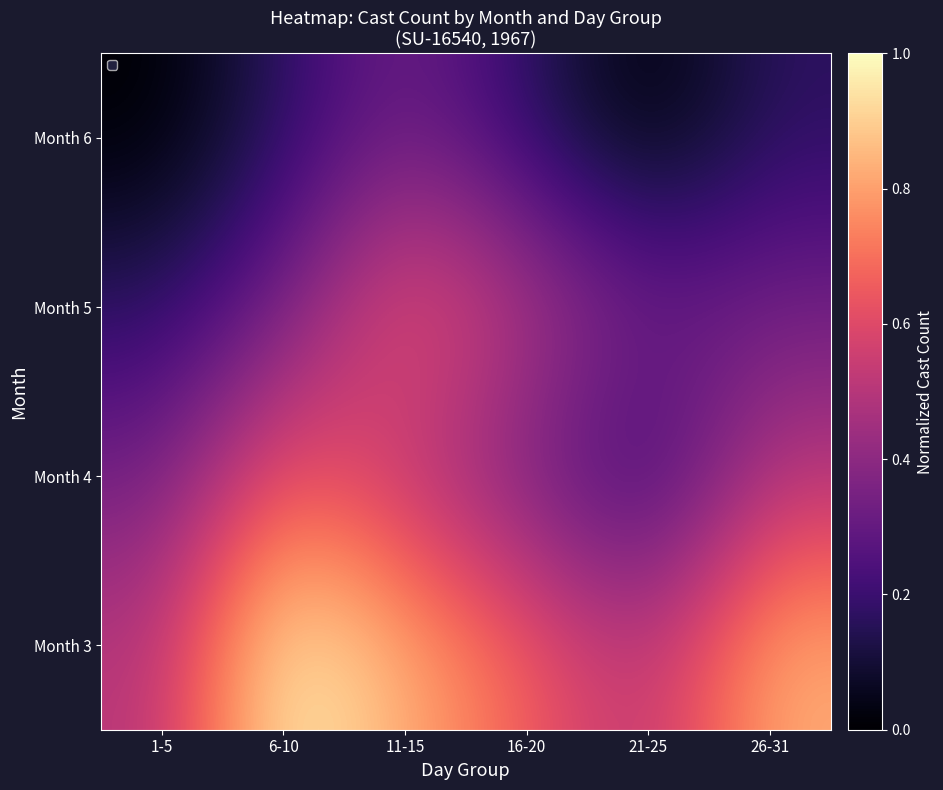

What is the total value across all series at 6-10?

2.2